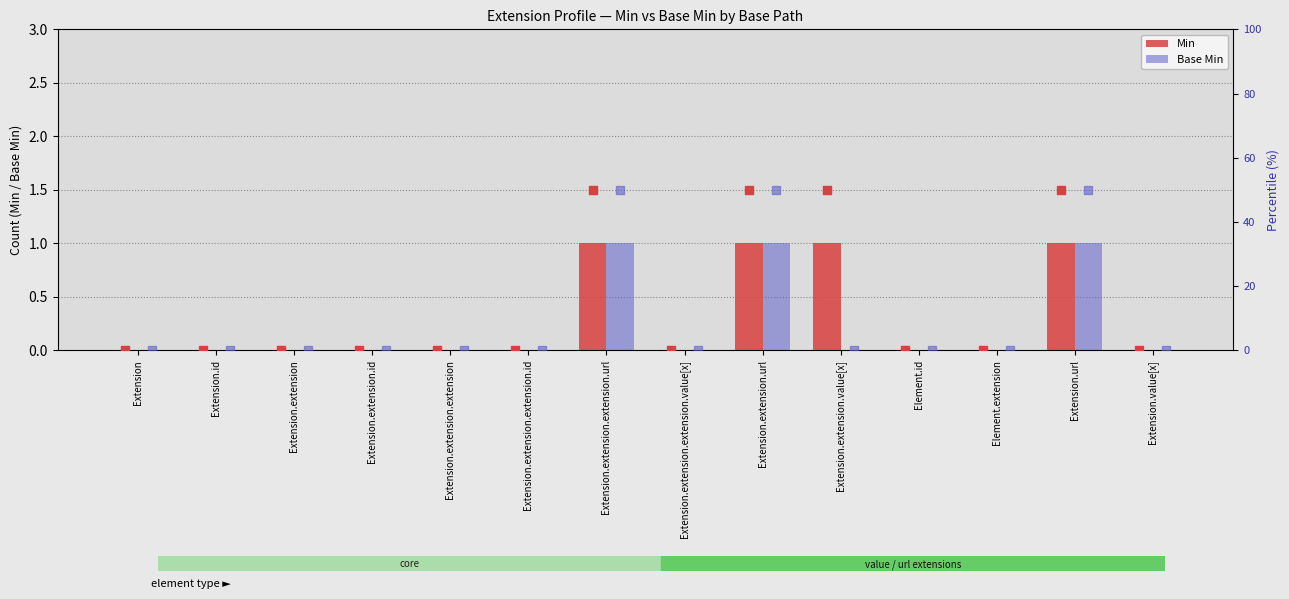

Which series has the largest Y range (max minus min)?

Min (marker)